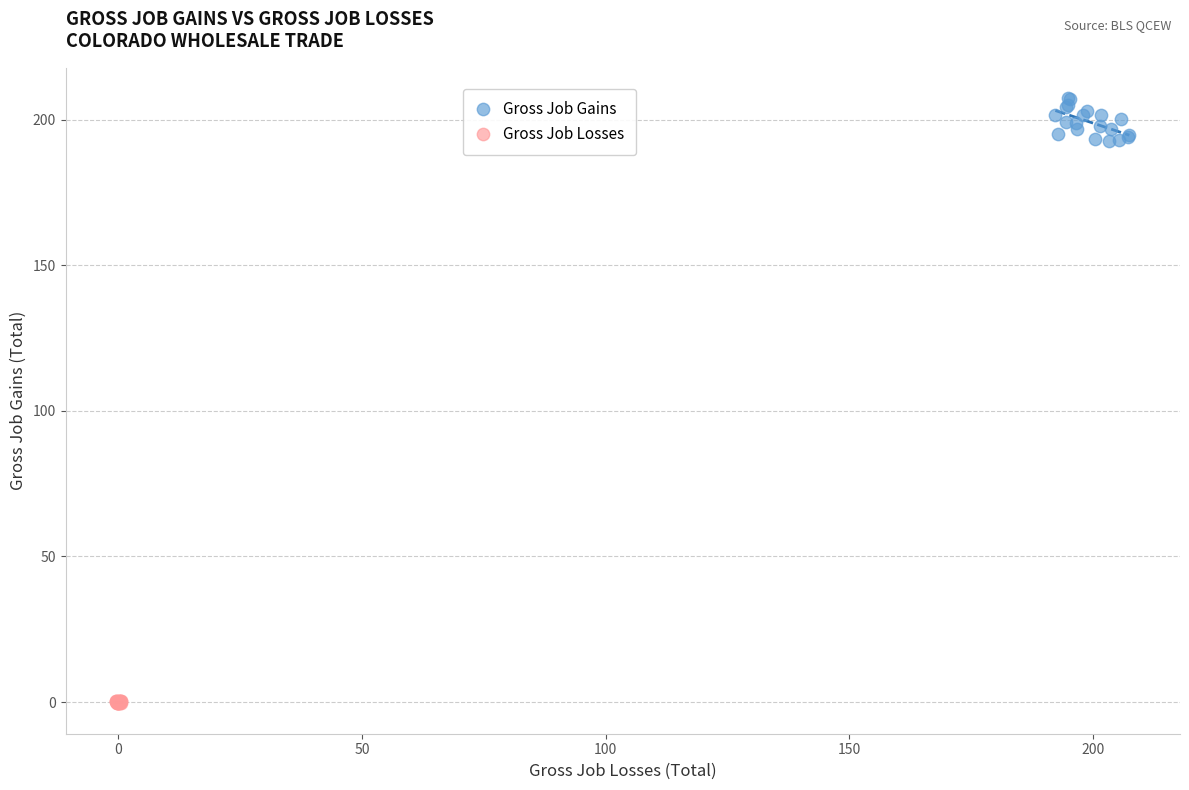

Which series contains the lowest Y value?

Gross Job Losses